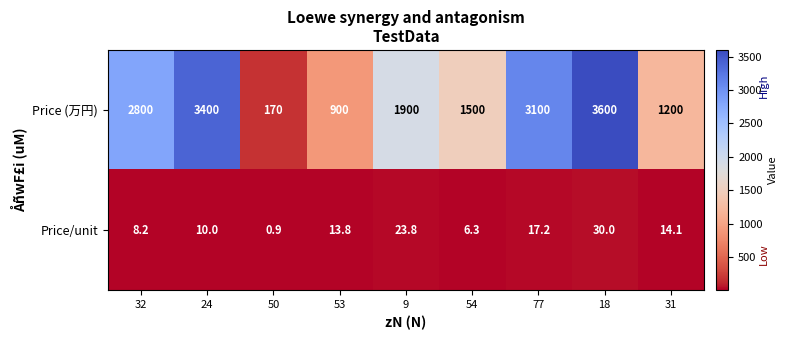

True or false: Price (万円) has a value of 1259.7 at 53.

False